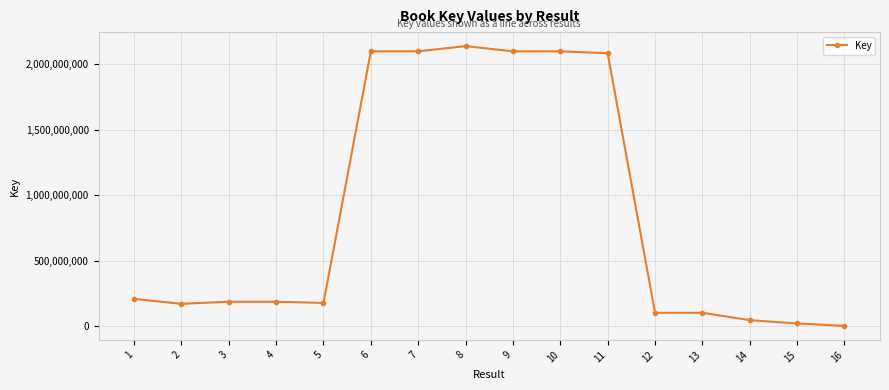

Between 5 and 15, which is larger?

5